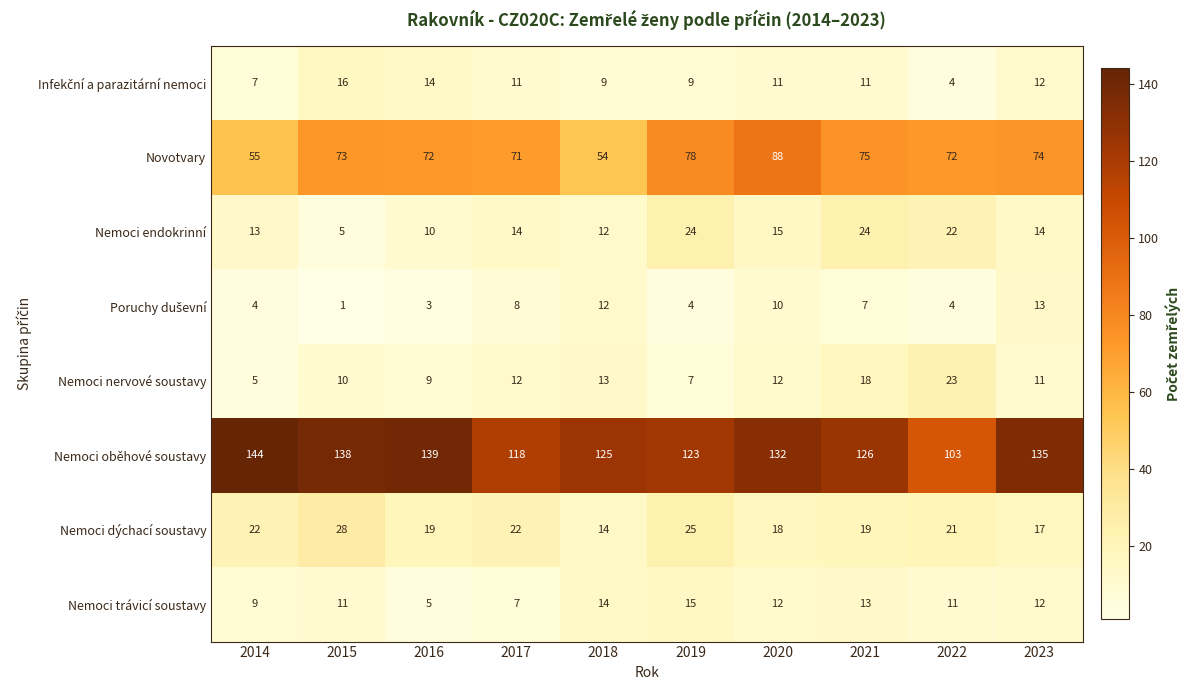

Which series has the largest total across all categories?

Nemoci oběhové soustavy